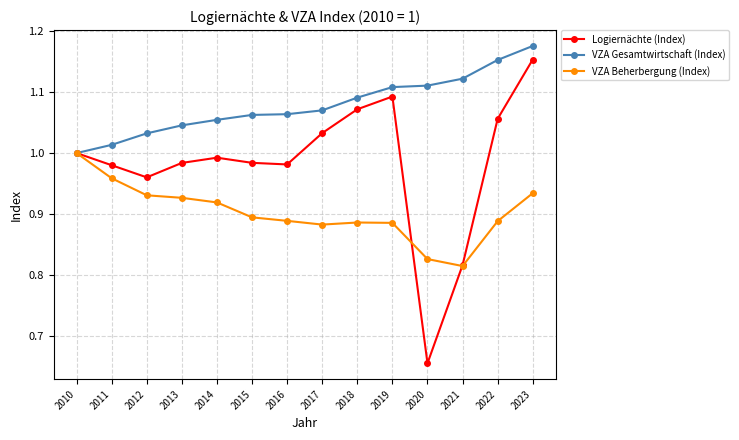

Which series changed the most between 2018 and 2020?

Logiernächte (Index)